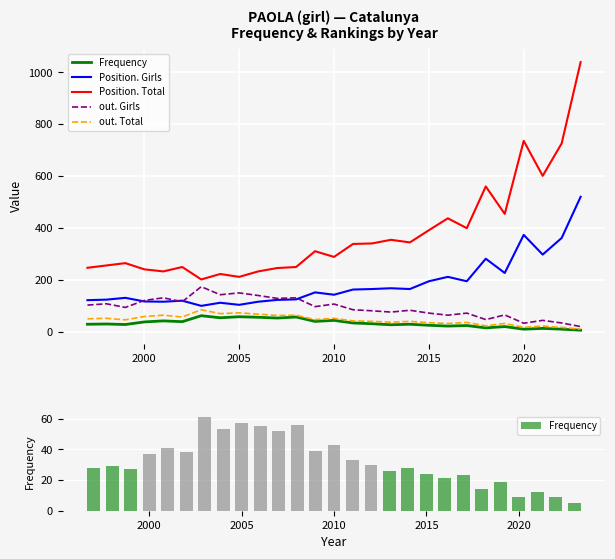

The value of out. Total at 7 is 21. True or false?

False